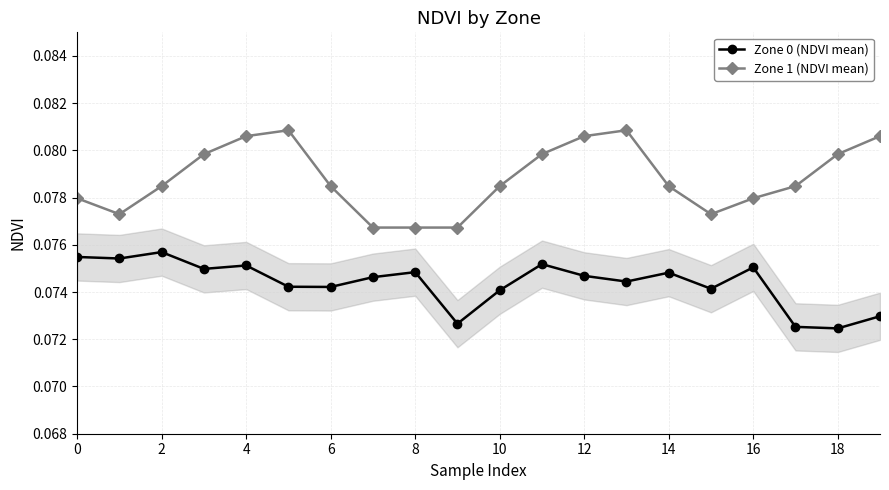

True or false: Zone 0 (NDVI mean) and Zone 1 (NDVI mean) cross at least once.

False